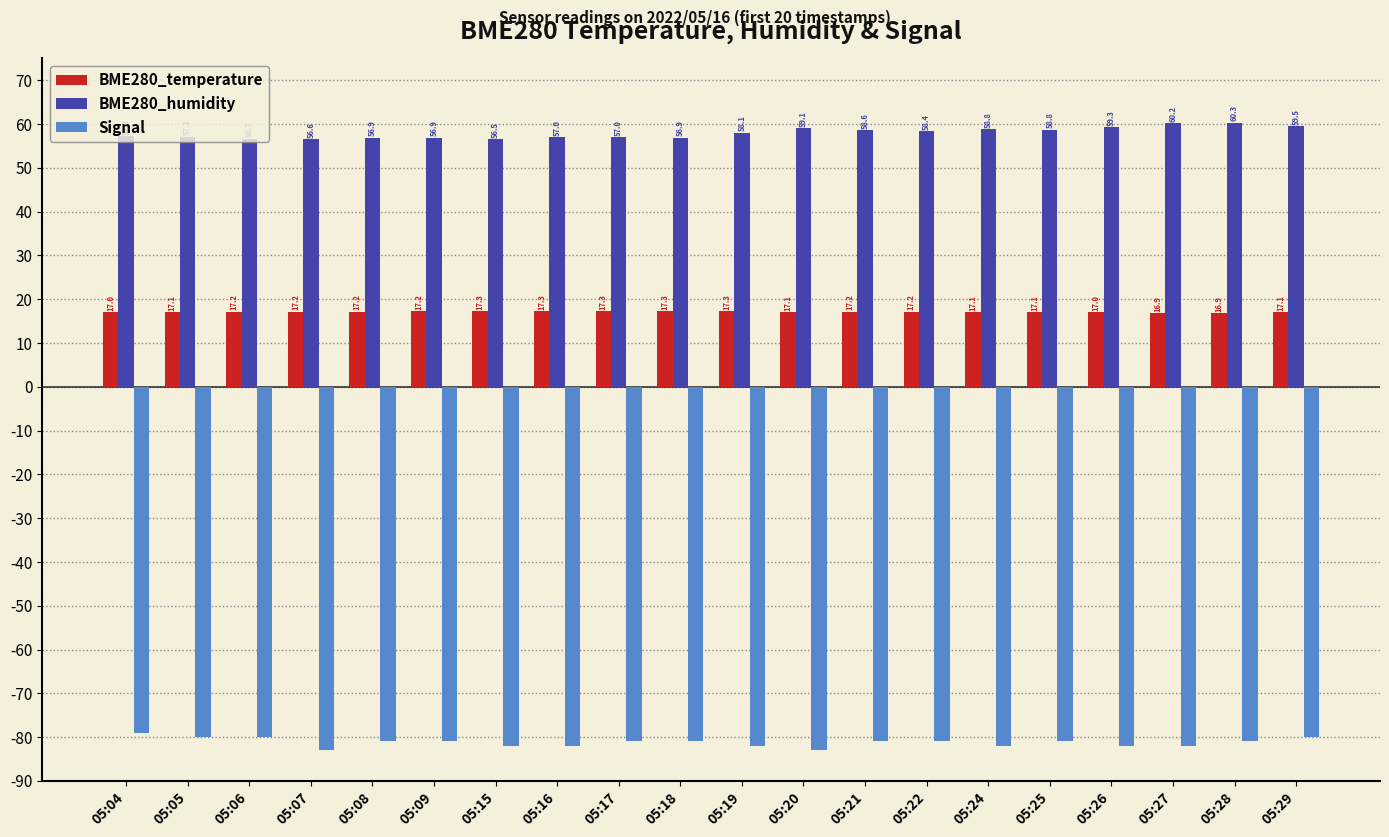

What is the value of the BME280_humidity bar at the 5th from the left?

56.9